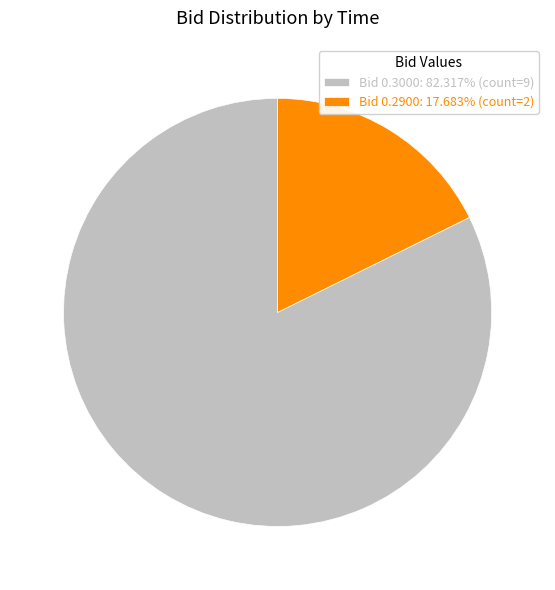

Do Bid 0.2900: 17.683% (count=2) and Bid 0.3000: 82.317% (count=9) together represent more than half of the pie?

Yes